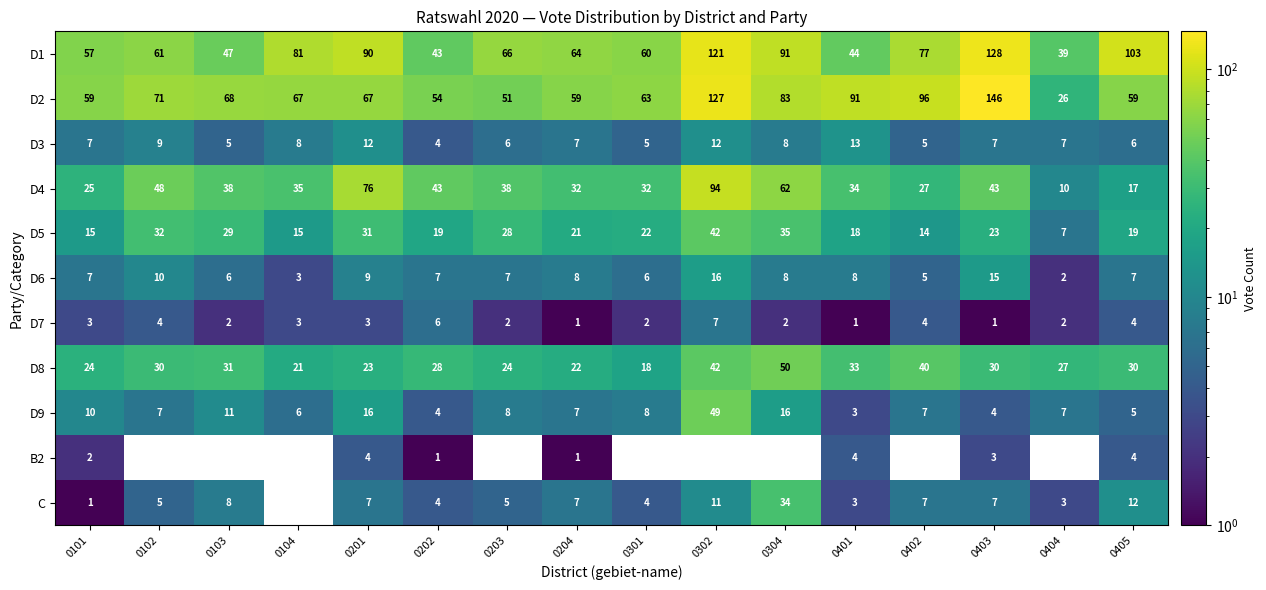

At how many categories does at least one series exceed 91?

4